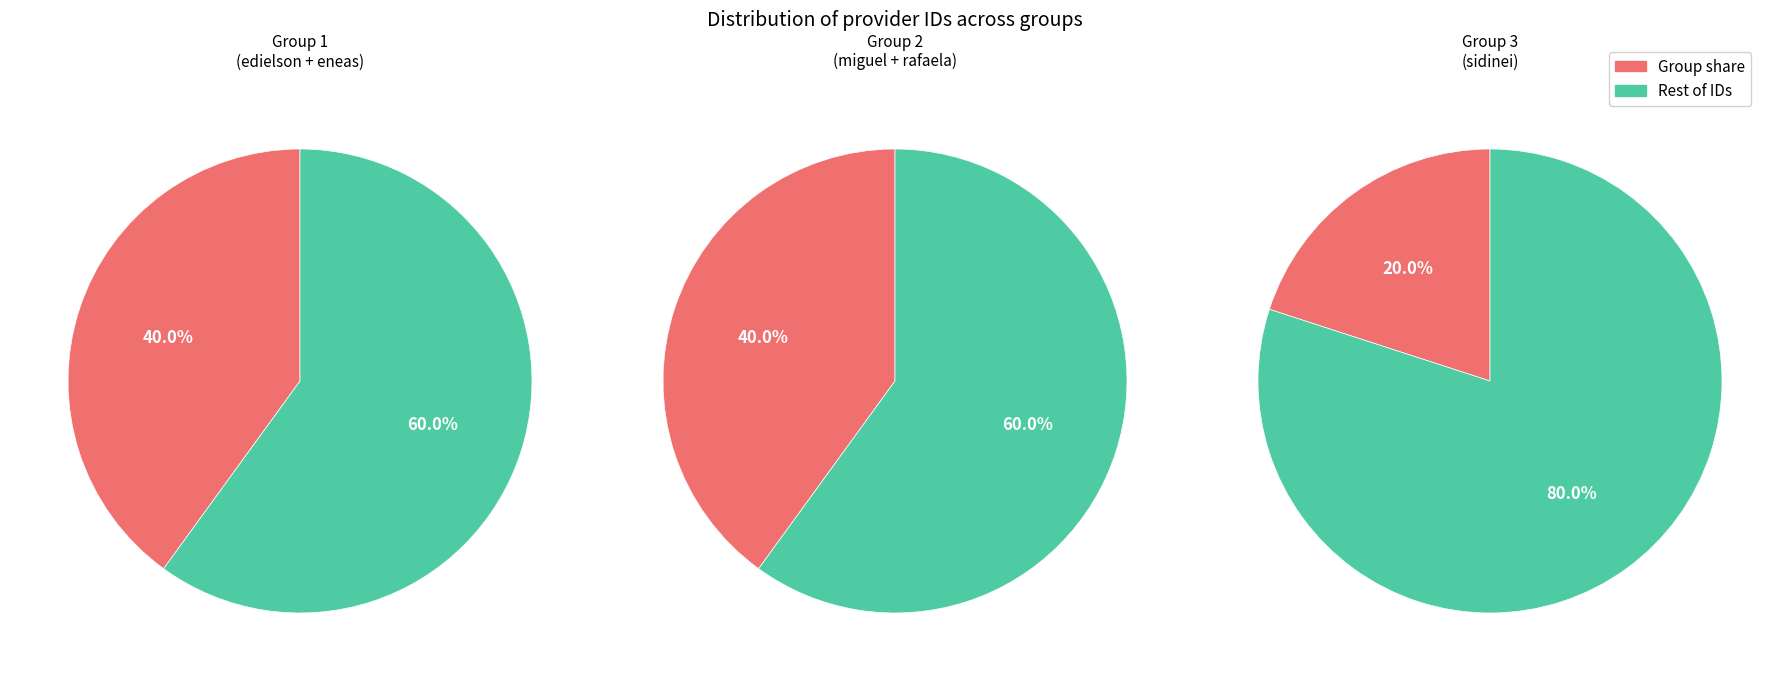

To the nearest percent, what percentage of the pie is rafaela-barreto?

20%